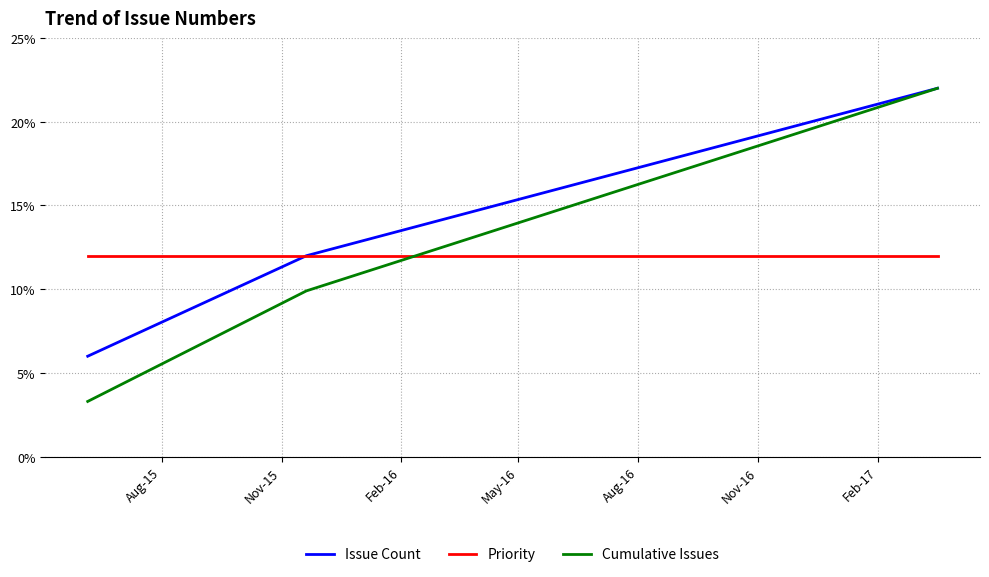

What is the smallest value displayed?

3.3